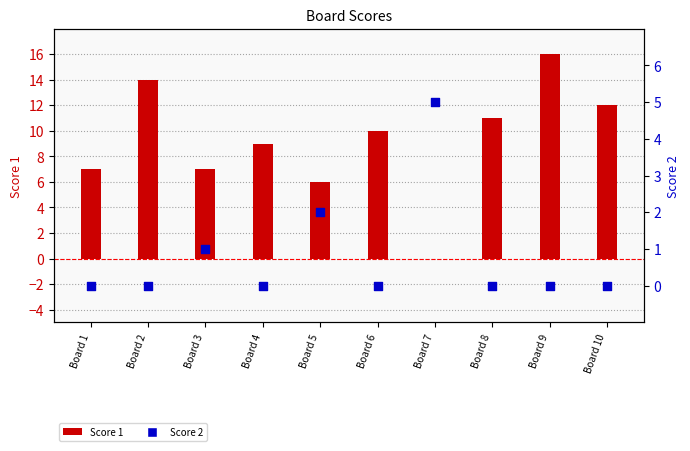

Which series has the largest total across all categories?

Score 1